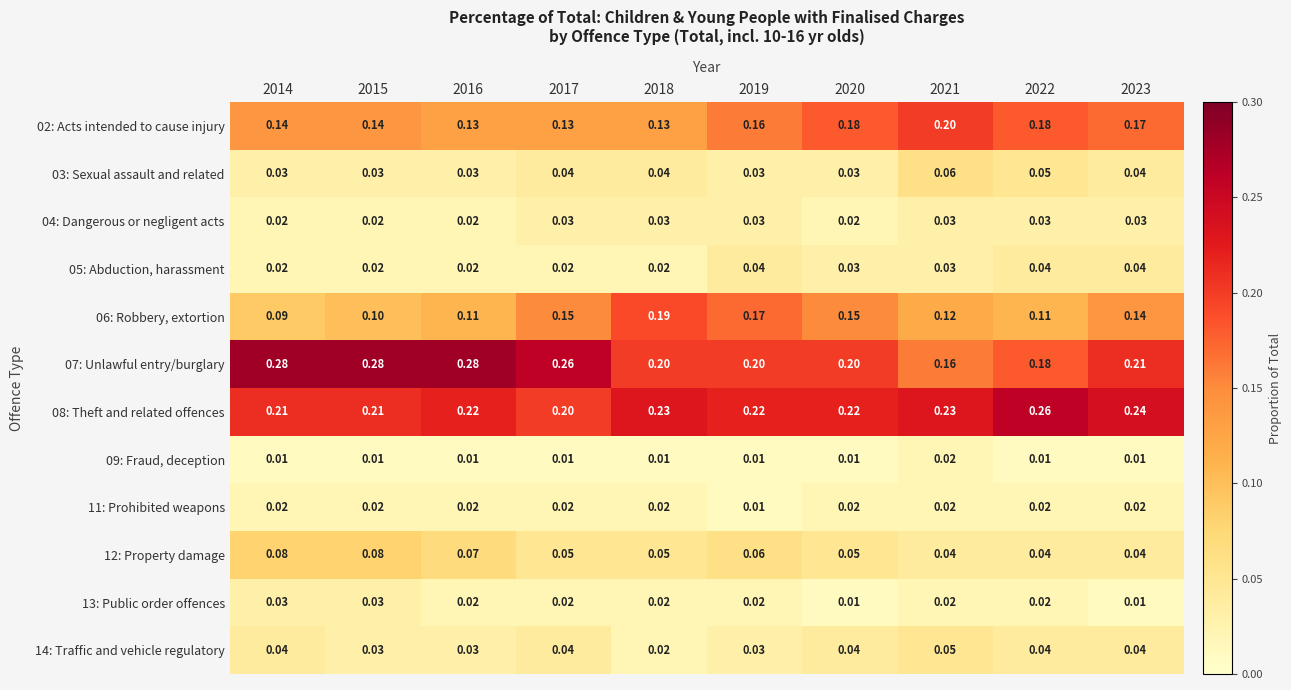

Count the number of categories in the chart.

10